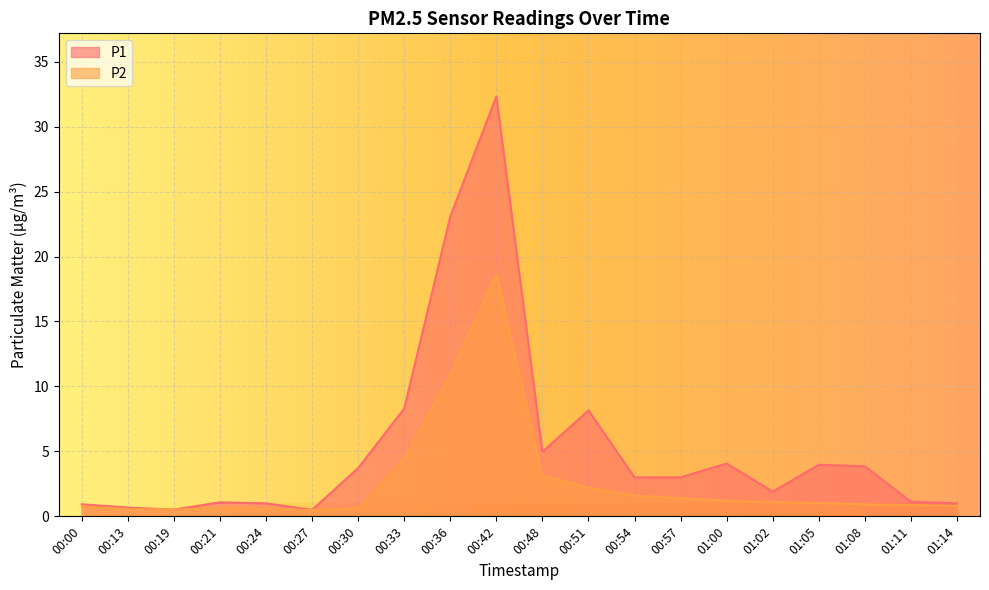

How many lines are shown in the chart?

2